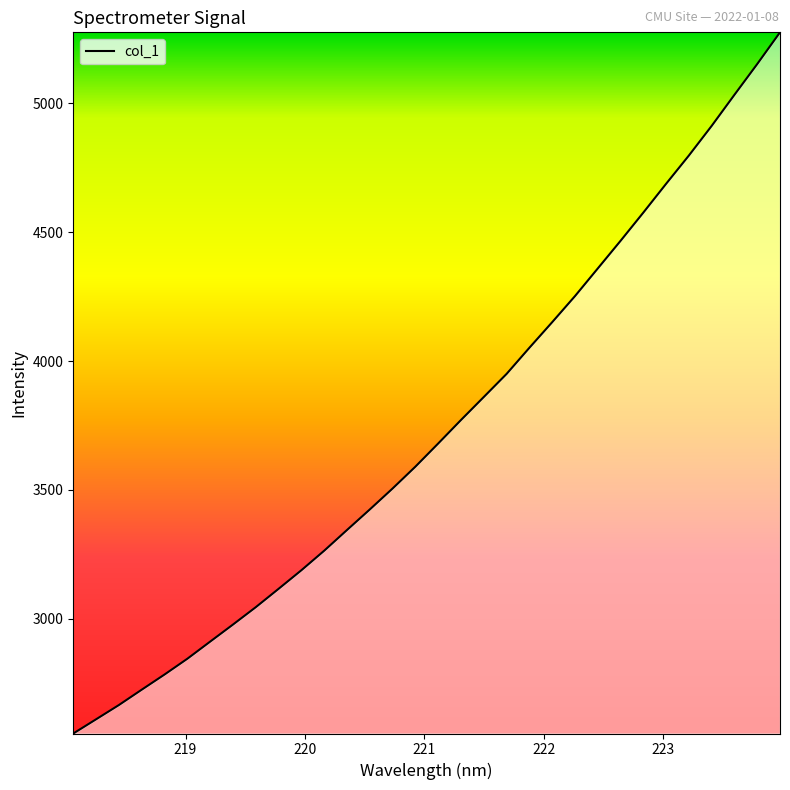

What is the difference between the maximum and second lowest values?

2667.3